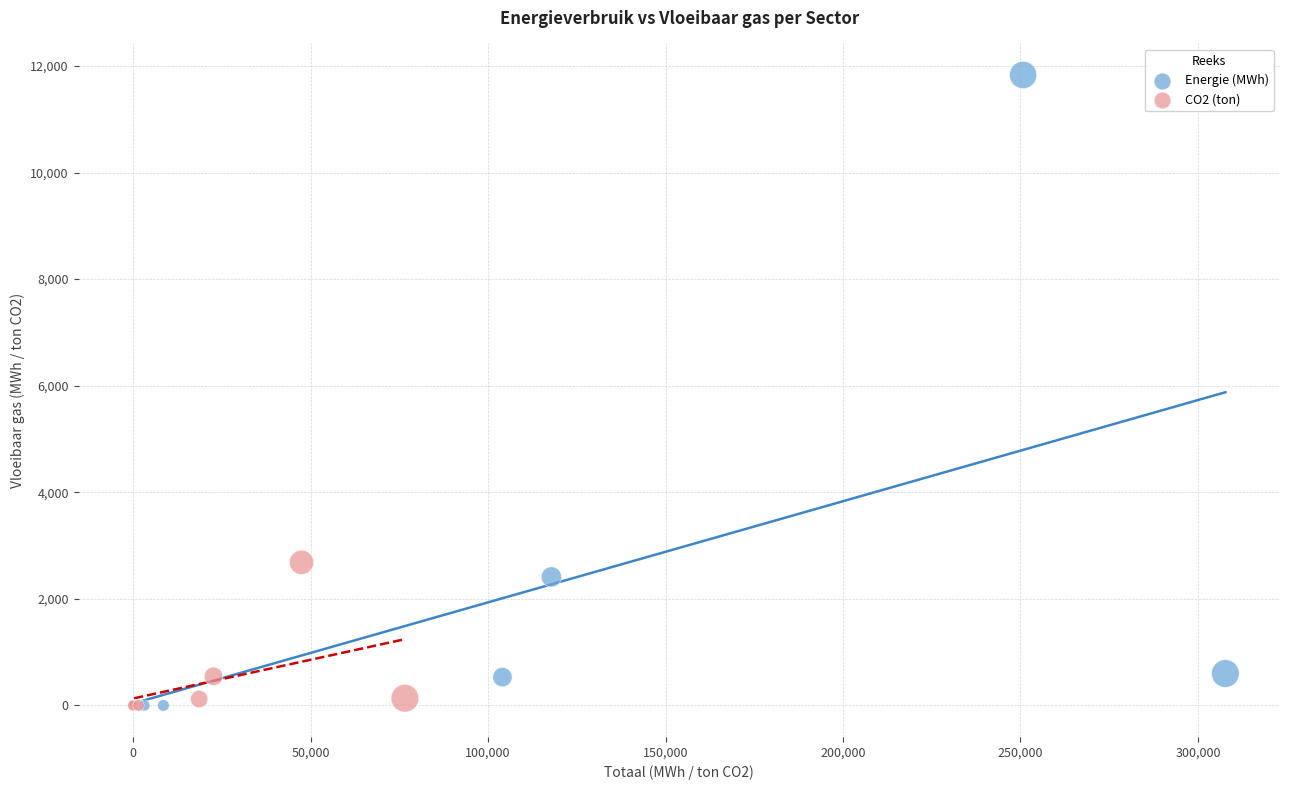

Which series reaches the maximum Y coordinate?

Energie (MWh)